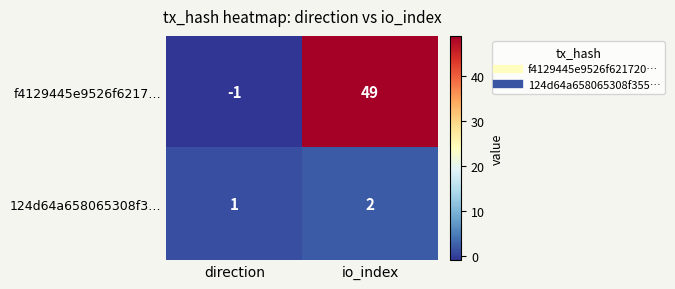

Reading right to left, transcribe all the data shown in this chart.

f4129445e9526f6217…: io_index=49	direction=-1
124d64a658065308f3…: io_index=2	direction=1